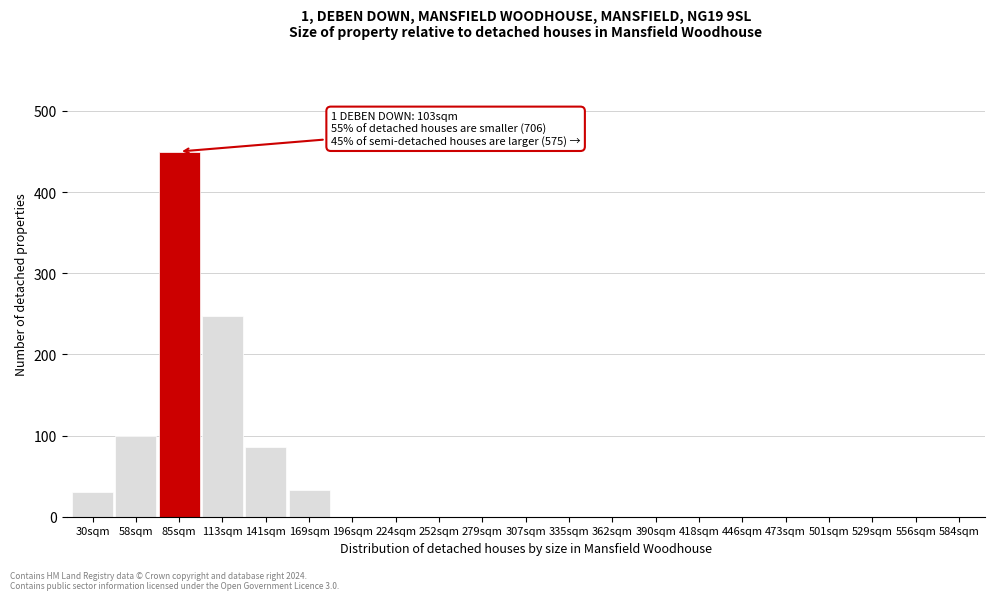

What is the sum of all values?

947